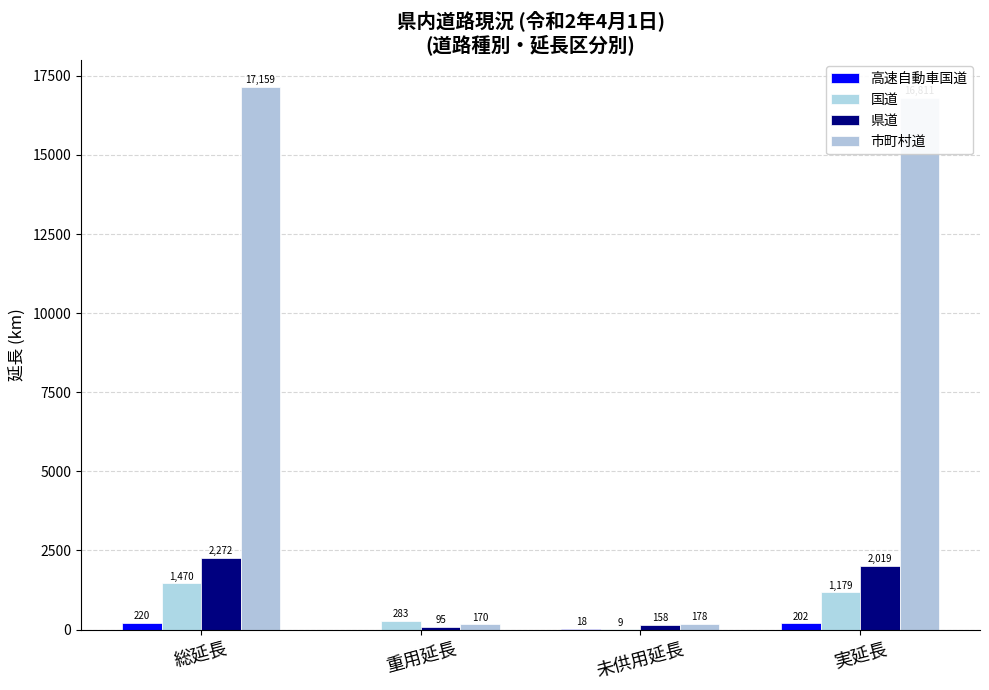

How many distinct data groups are displayed?

4